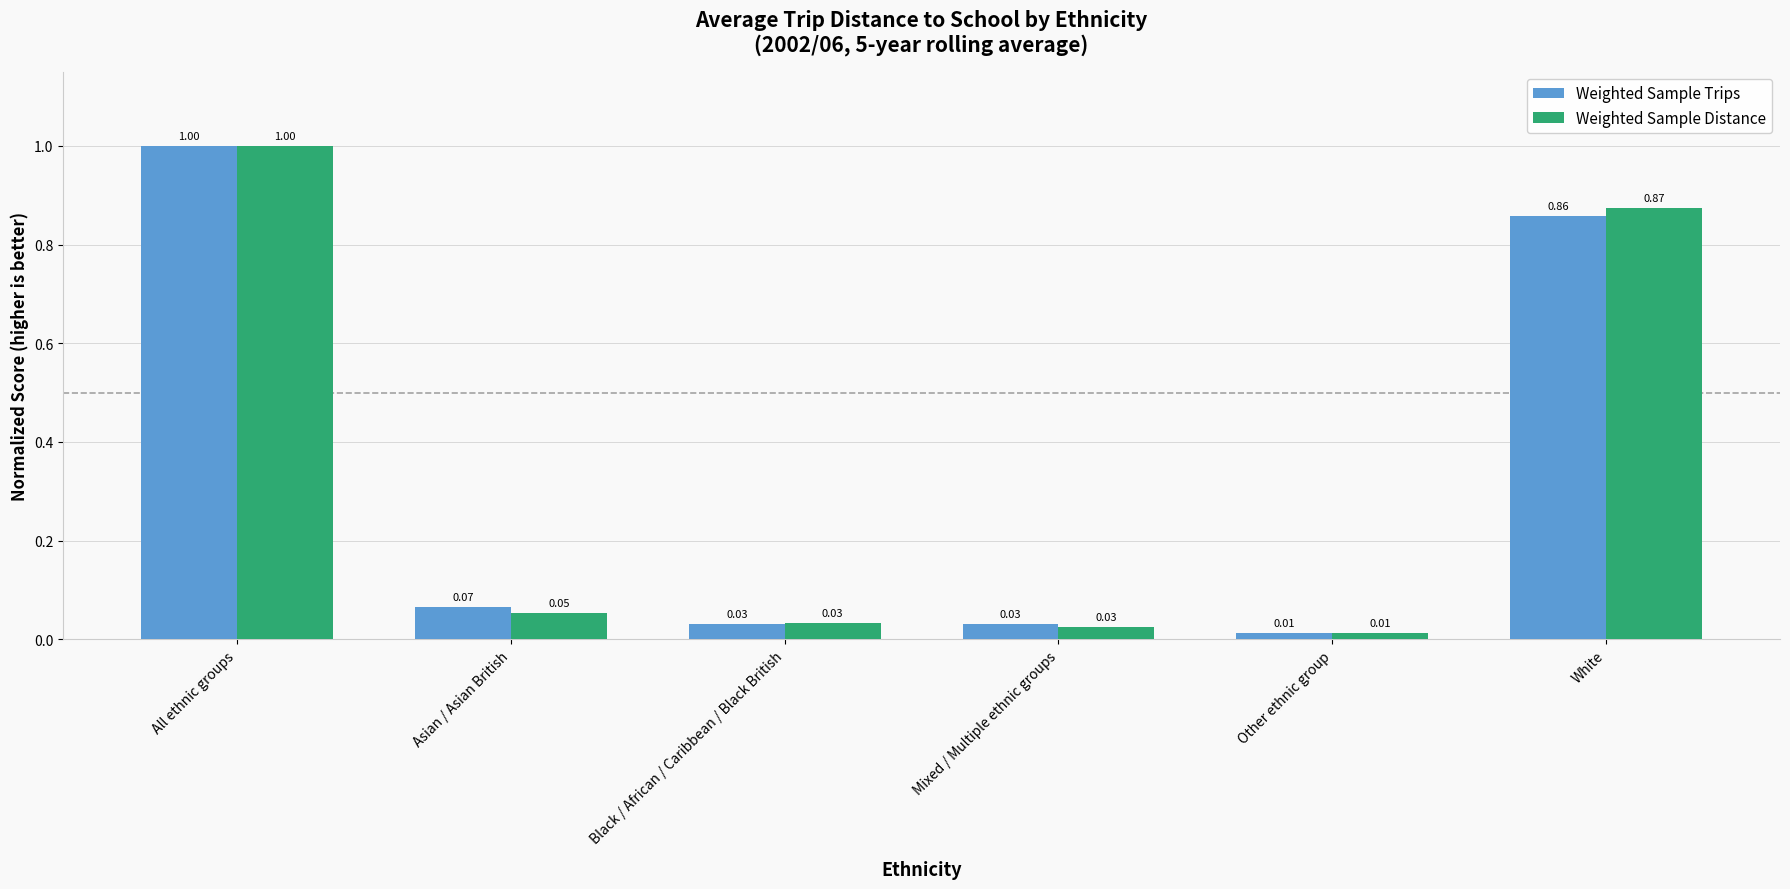

Between All ethnic groups and White, which series saw the biggest shift?

Weighted Sample Trips